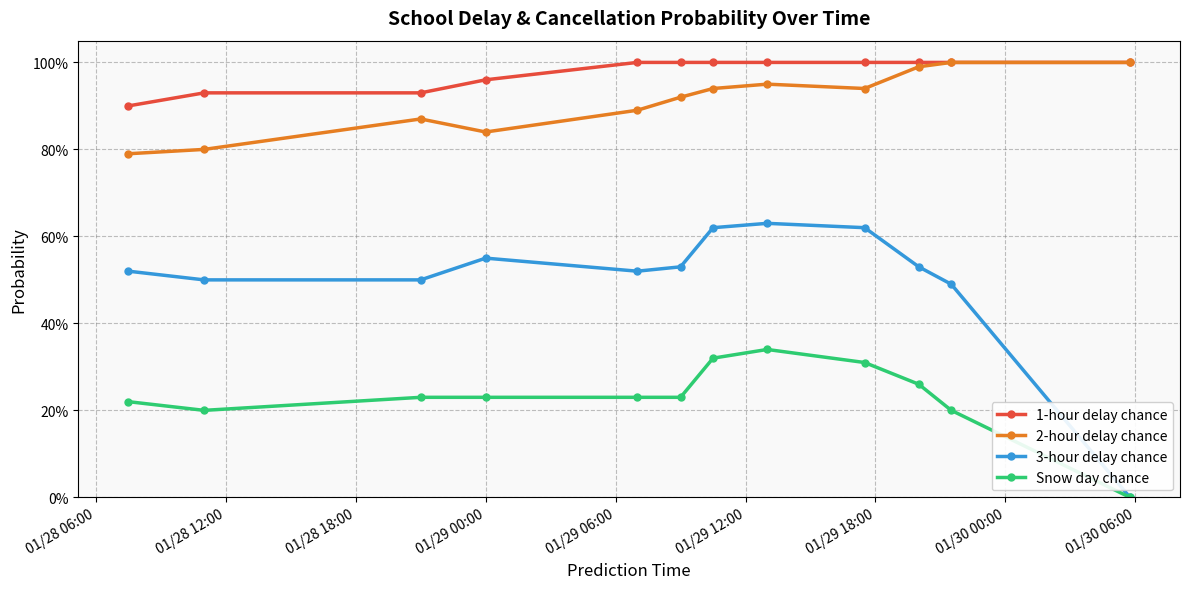

What are all the series names shown in the legend?

1-hour delay chance, 2-hour delay chance, 3-hour delay chance, Snow day chance